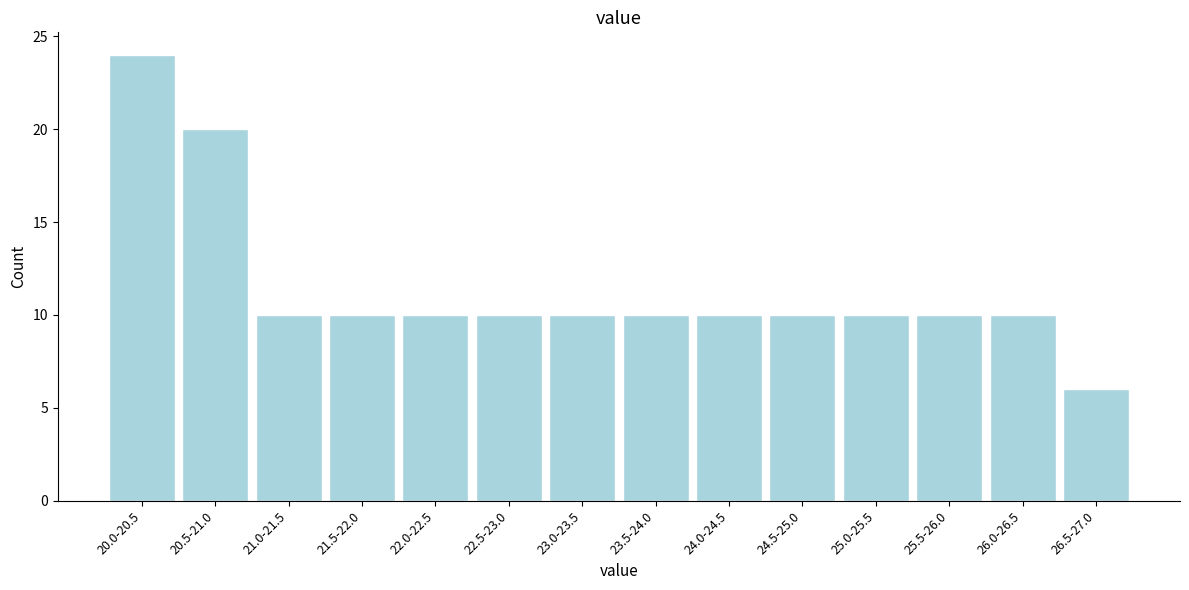

Reading left to right, transcribe all the data shown in this chart.

24	20	10	10	10	10	10	10	10	10	10	10	10	6